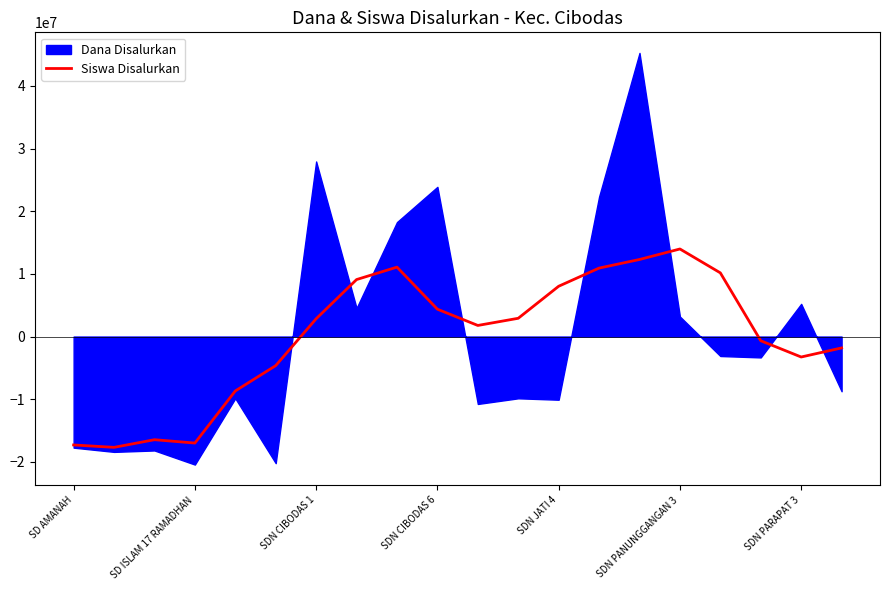

How many values are above zero?

11